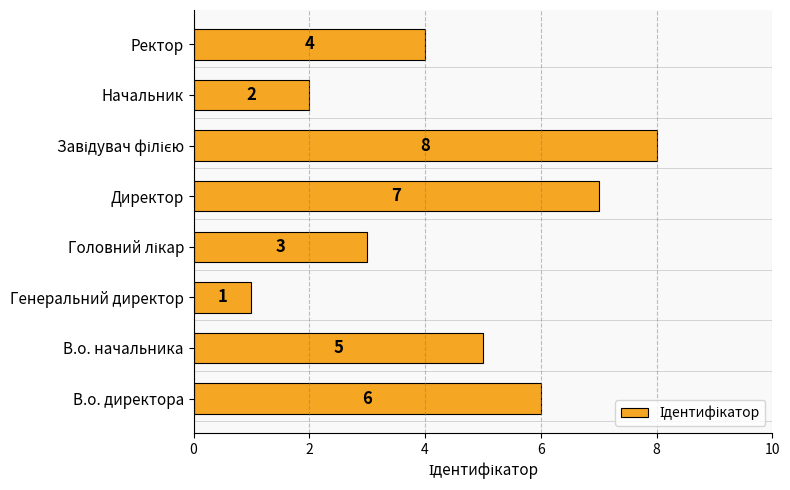

How many categories are shown in the chart?

8